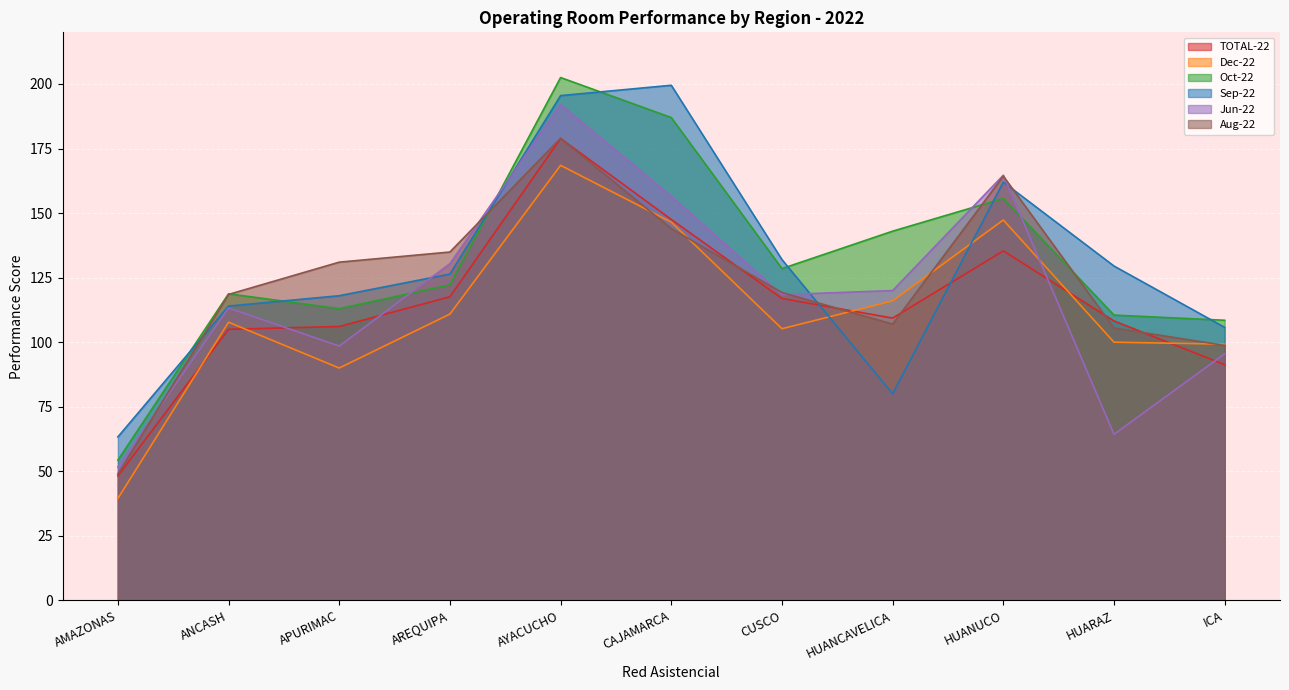

Between ANCASH and HUARAZ, which series saw the biggest shift?

Jun-22